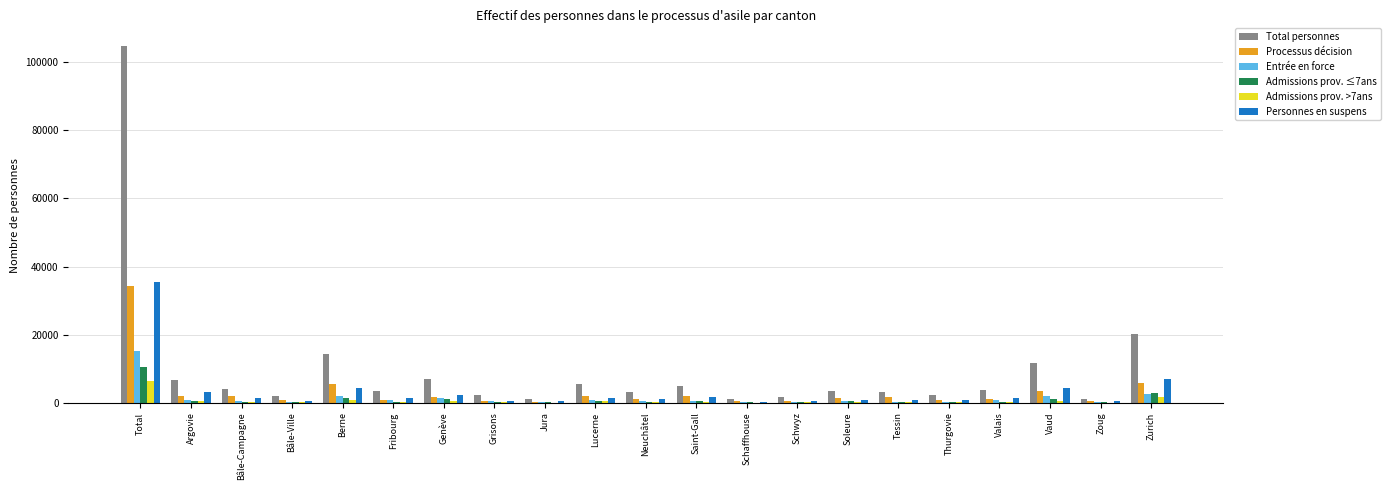

How many categories are shown in the chart?

21